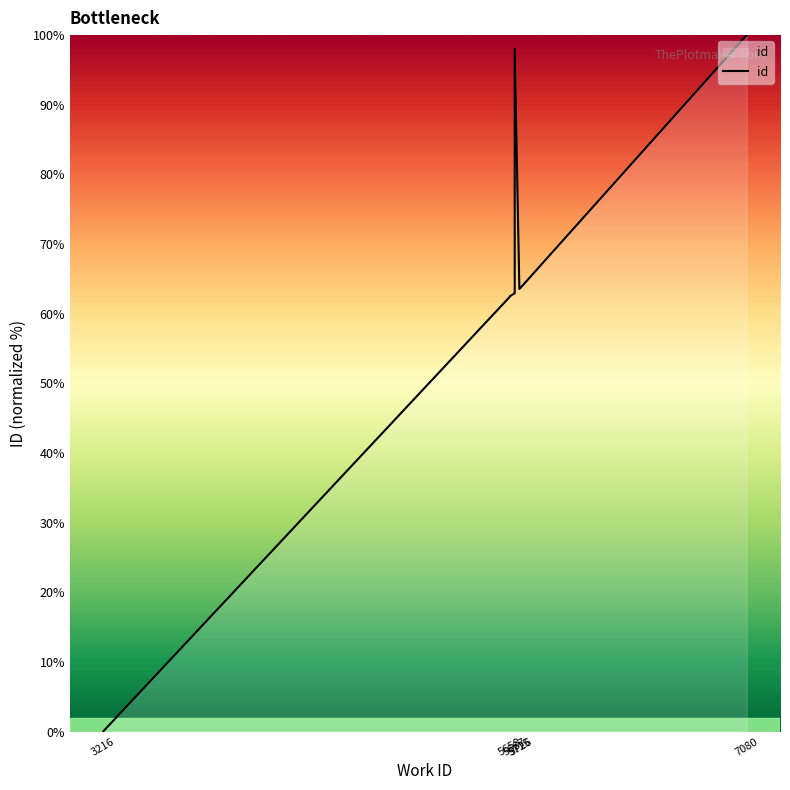

True or false: the data has more than 1 interior local peaks.

False